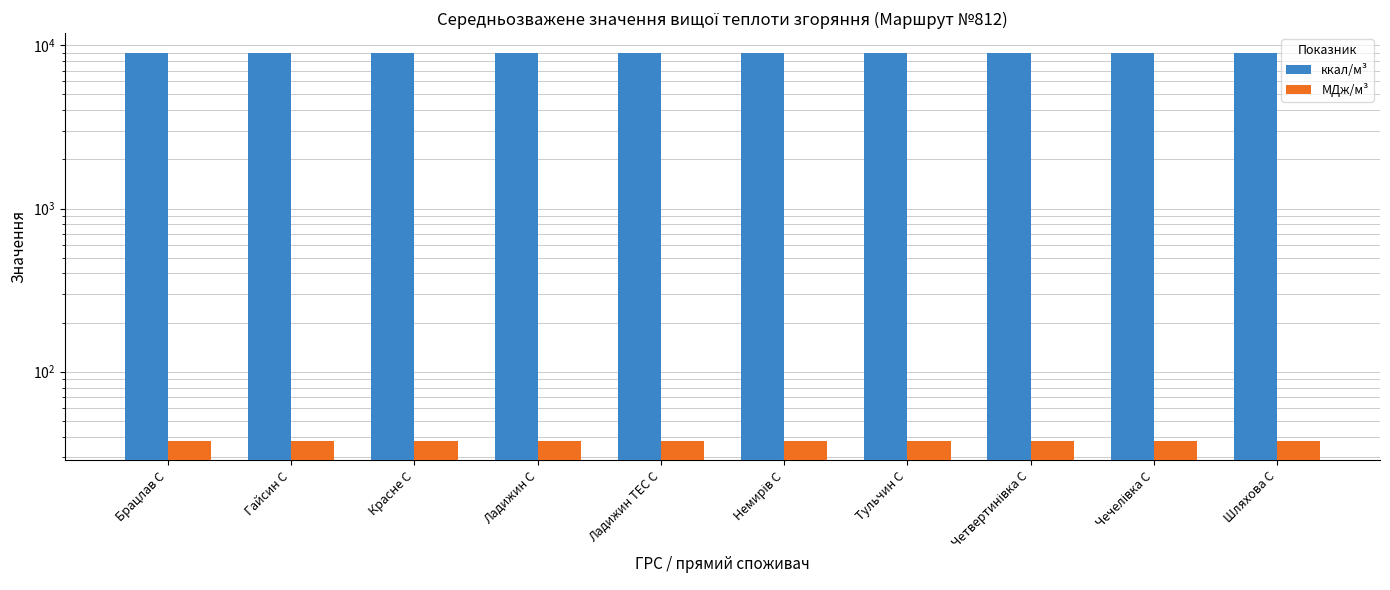

At how many categories does at least one series exceed 8278?

10